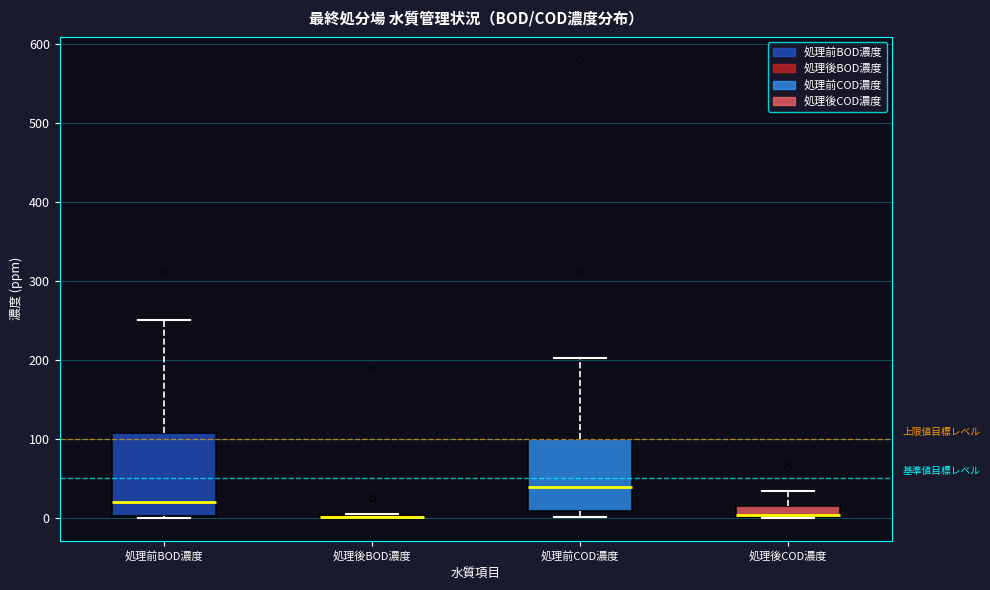

Where does the upper whisker of the box for 処理前BOD濃度 end on the y-axis? The values are not printed on the chart, so give them approximately, as read against the axis.

250